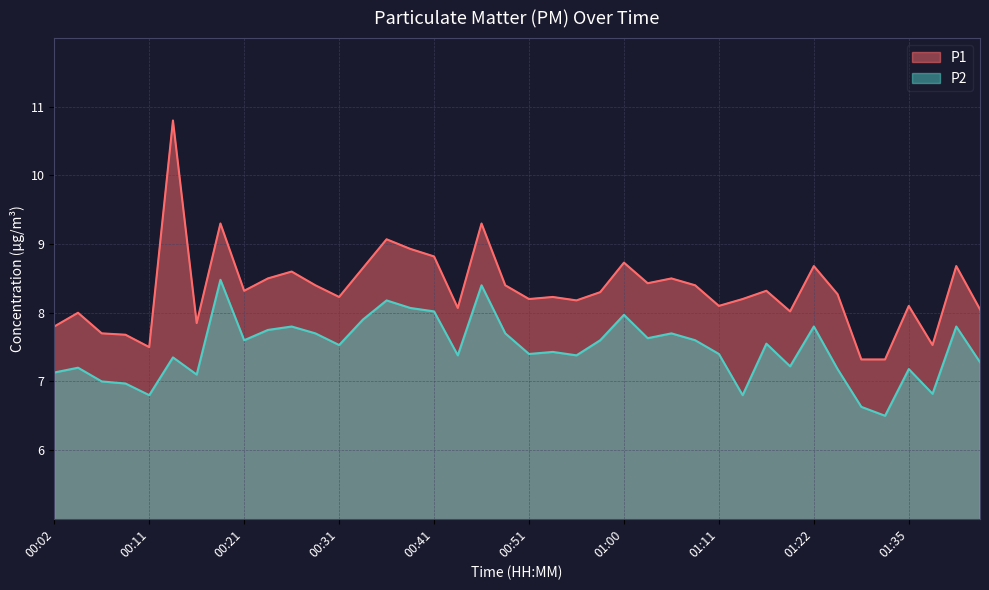

Is it true that P1 equals 13.5 at 01:13?

False